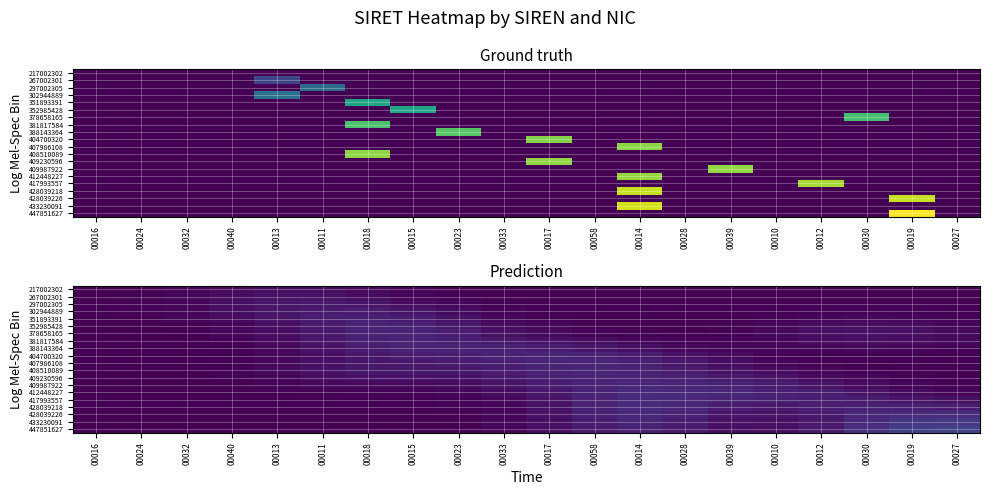

How many series are shown in this chart?

20